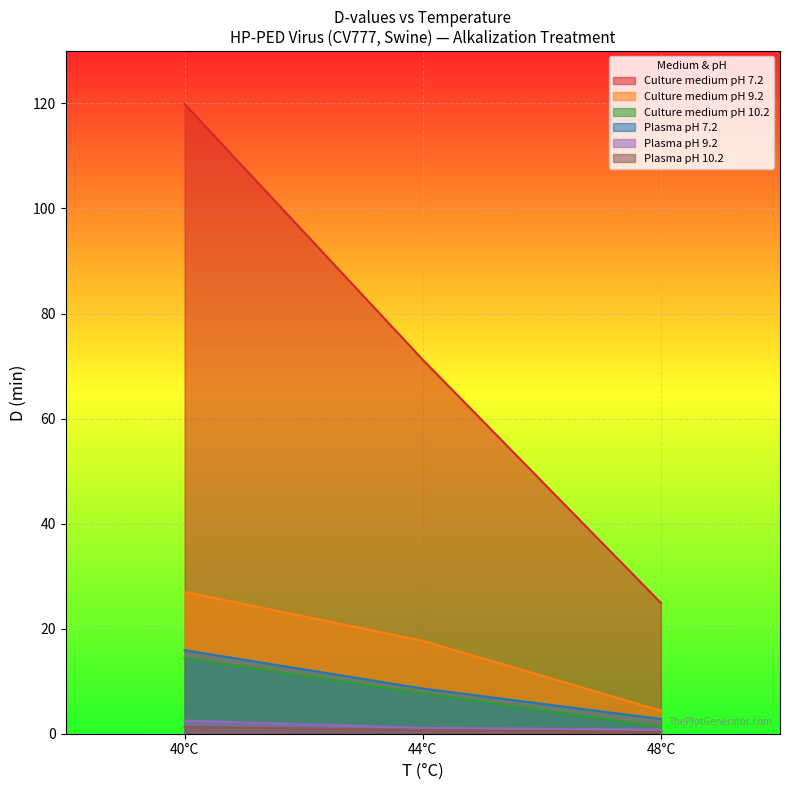

At which label does Plasma D (min) first exceed 1?

40